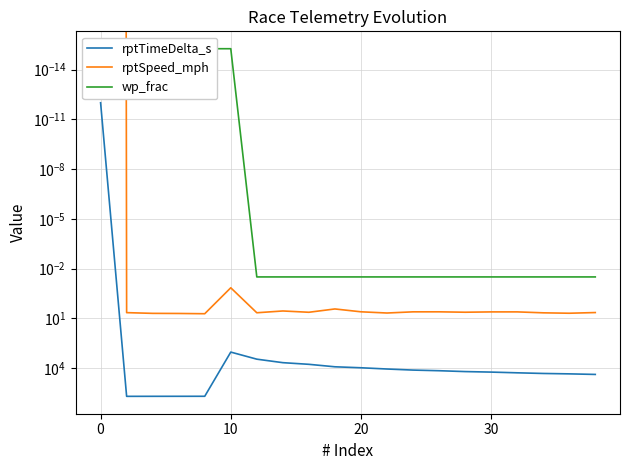

What is the total value across all series at 20?

494052.9